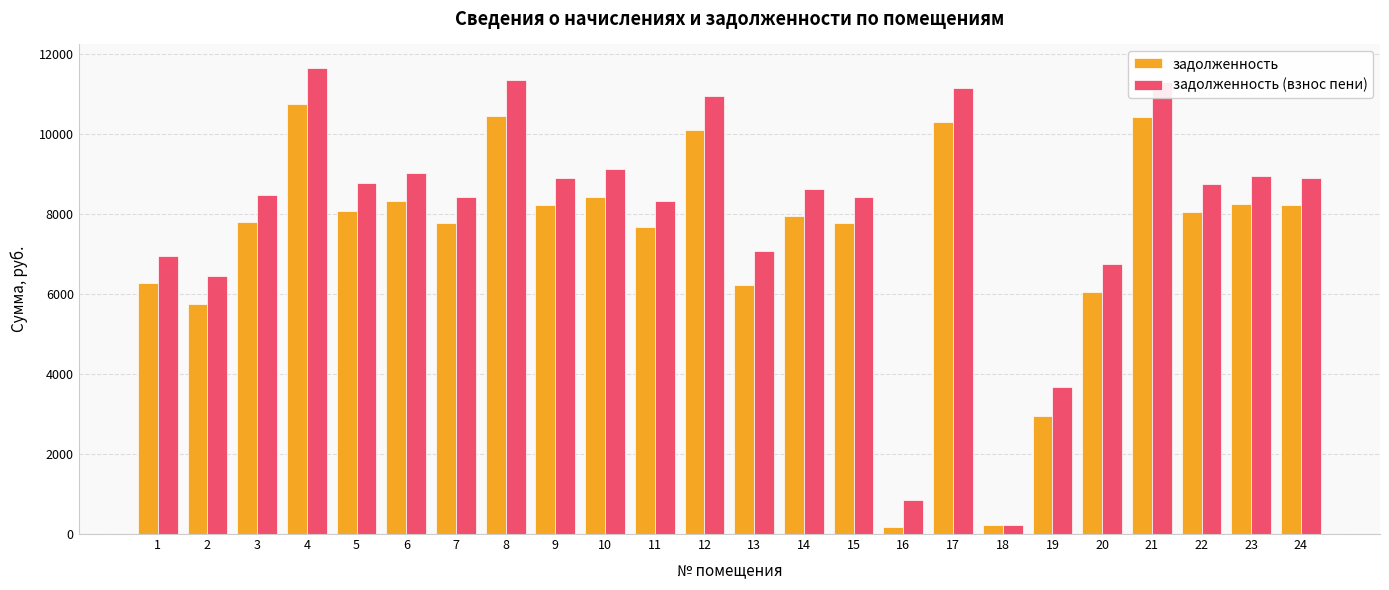

Which series has the widest spread of values?

задолженность (взнос пени)